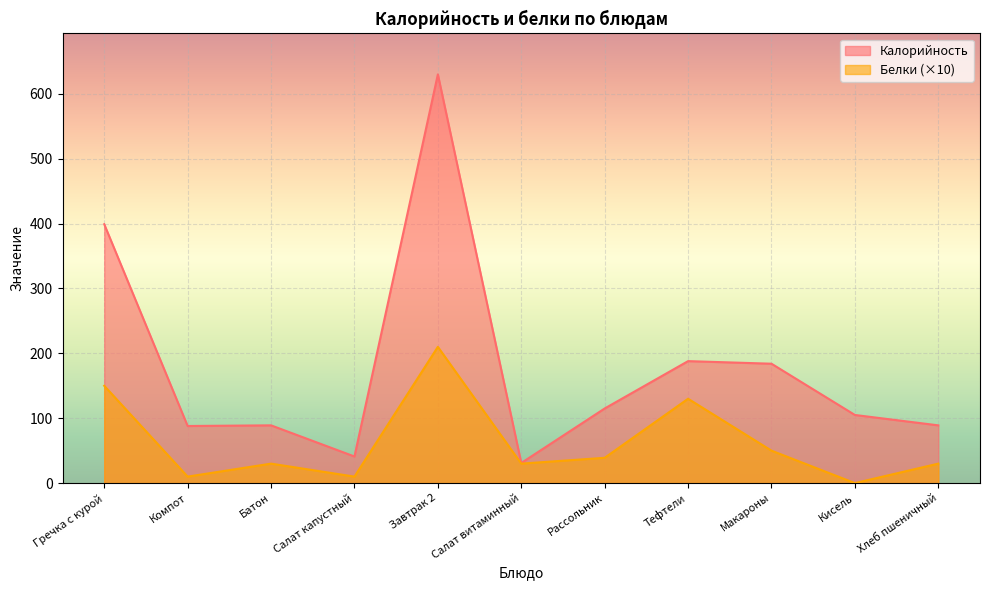

What is the label of the 5th point from the right?

Рассольник